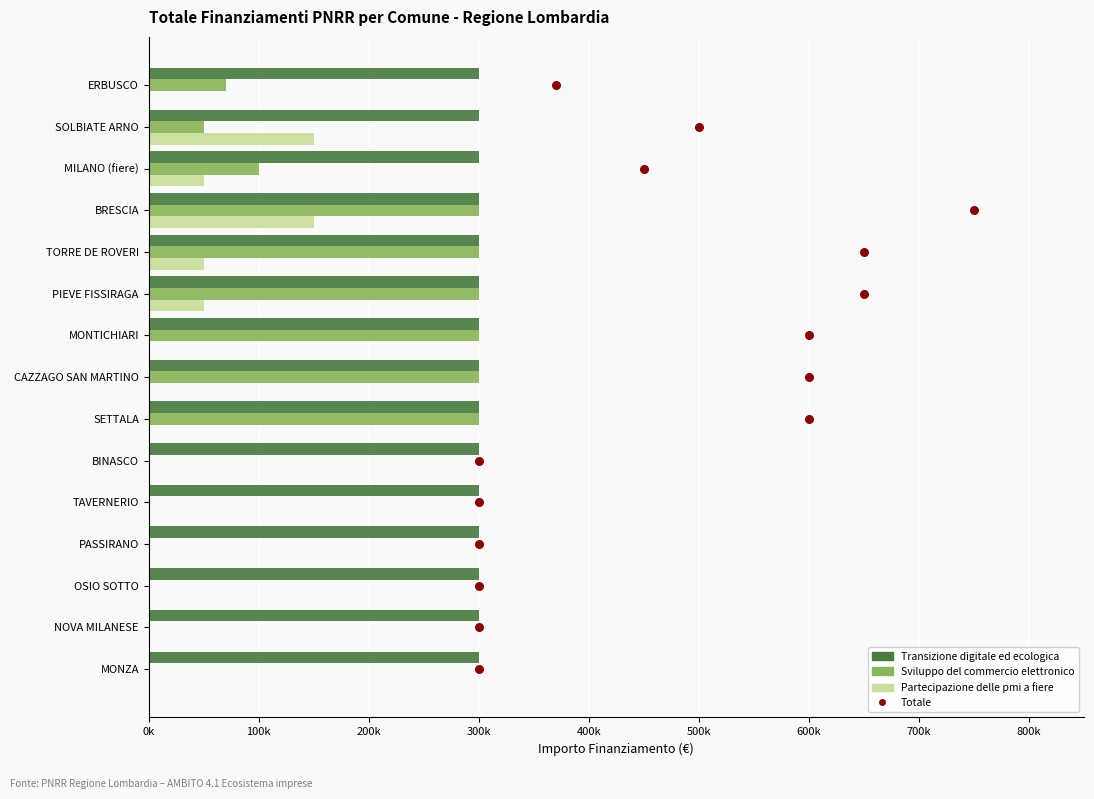

Which series contains the lowest Y value?

Sviluppo del commercio elettronico